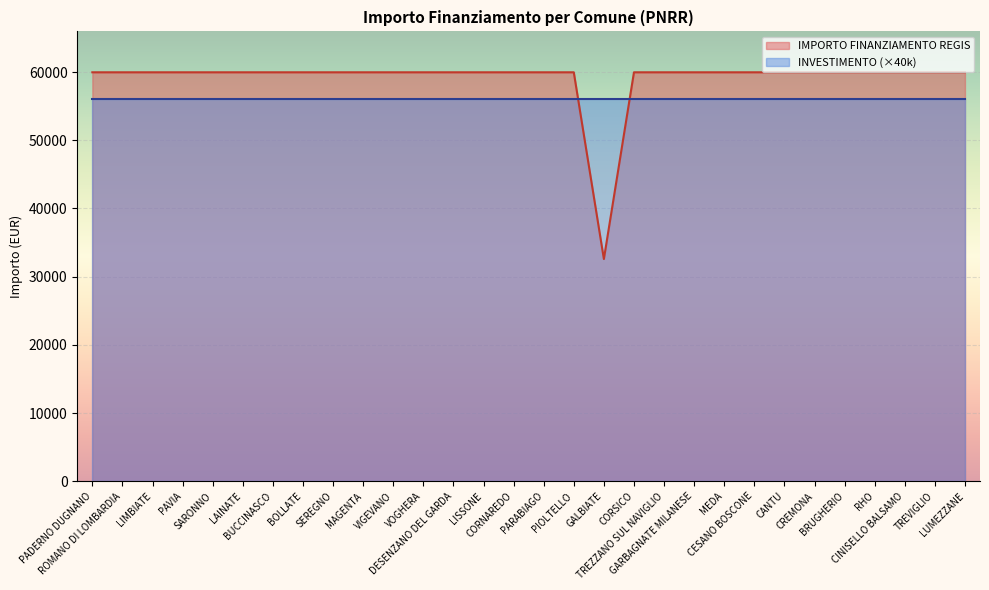

Reading right to left, list all the values displayed in this chart.

59966	59966	59966	59966	59966	59966	59966	59966	59966	59966	59966	59966	32589	59966	59966	59966	59966	59966	59966	59966	59966	59966	59966	59966	59966	59966	59966	59966	59966	59966